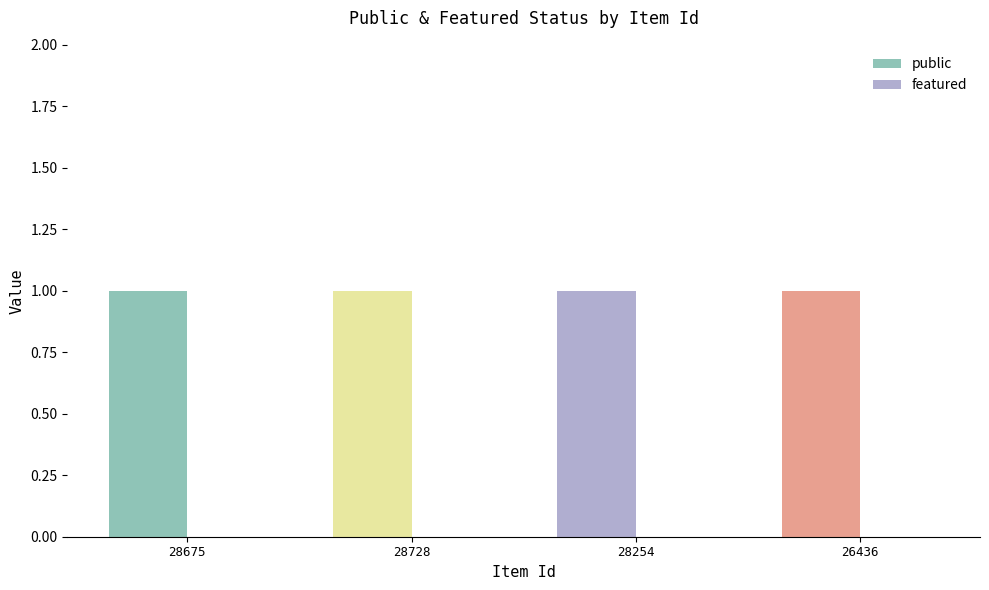

List the series in order of their peak value, lowest first.

featured, public